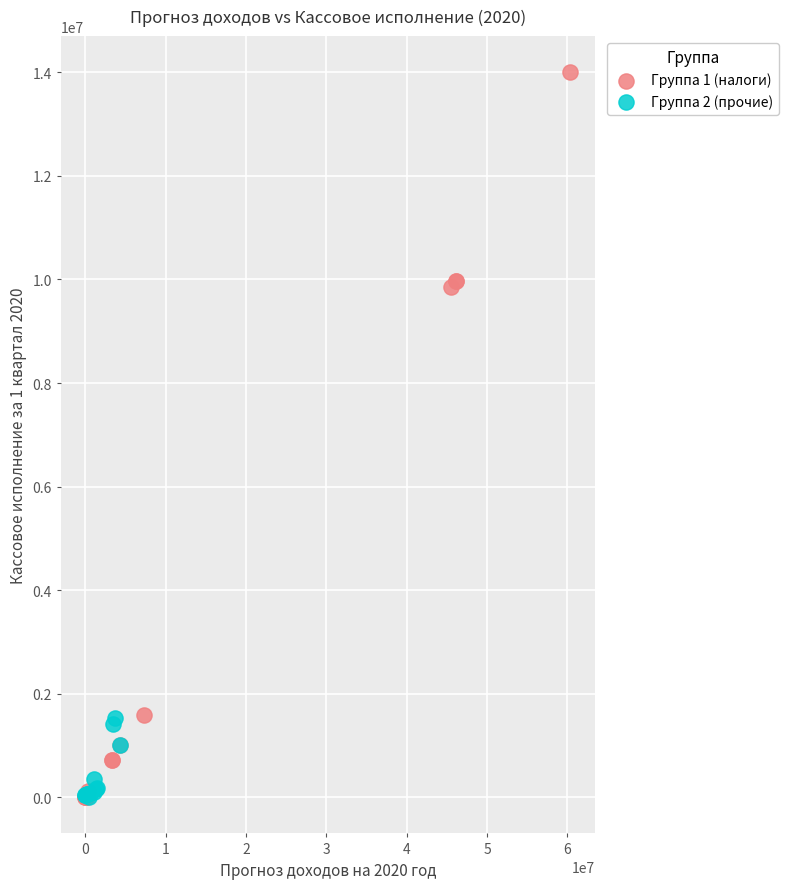

Which series reaches the maximum Y coordinate?

Группа 1 (налоги)